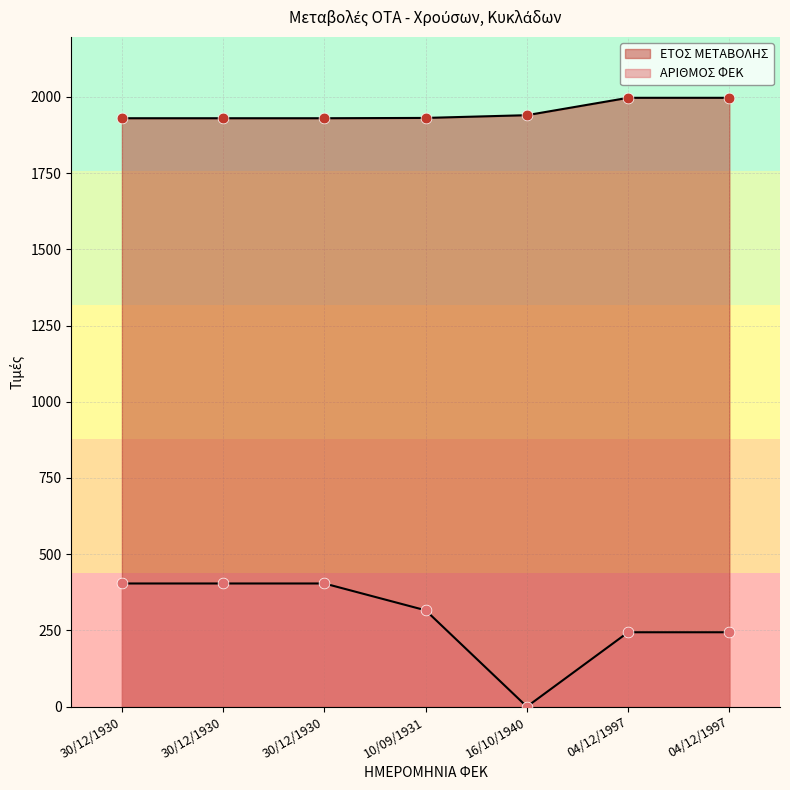

Which series has the largest total across all categories?

ΕΤΟΣ ΜΕΤΑΒΟΛΗΣ